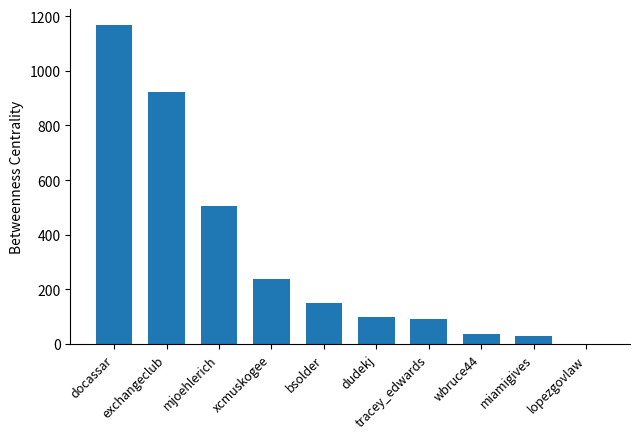

At which label is the value closest to 584?

mjoehlerich